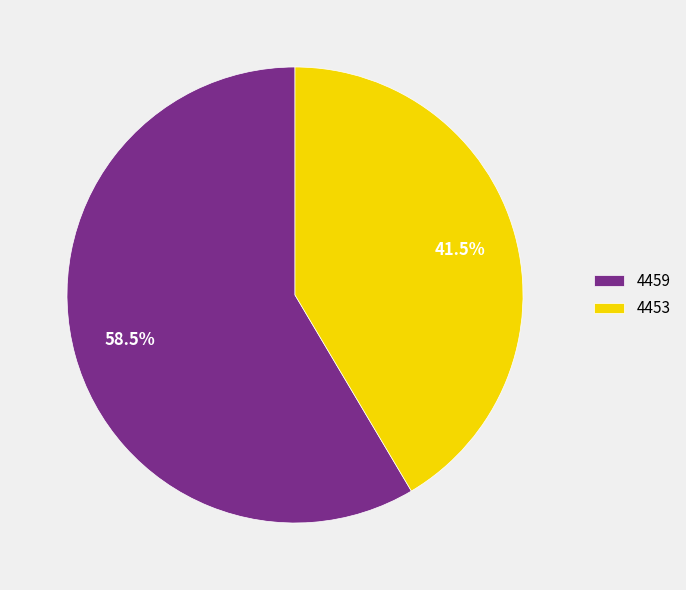

To the nearest percent, what is the difference between the 4453 and 4459 slice percentages?

17%